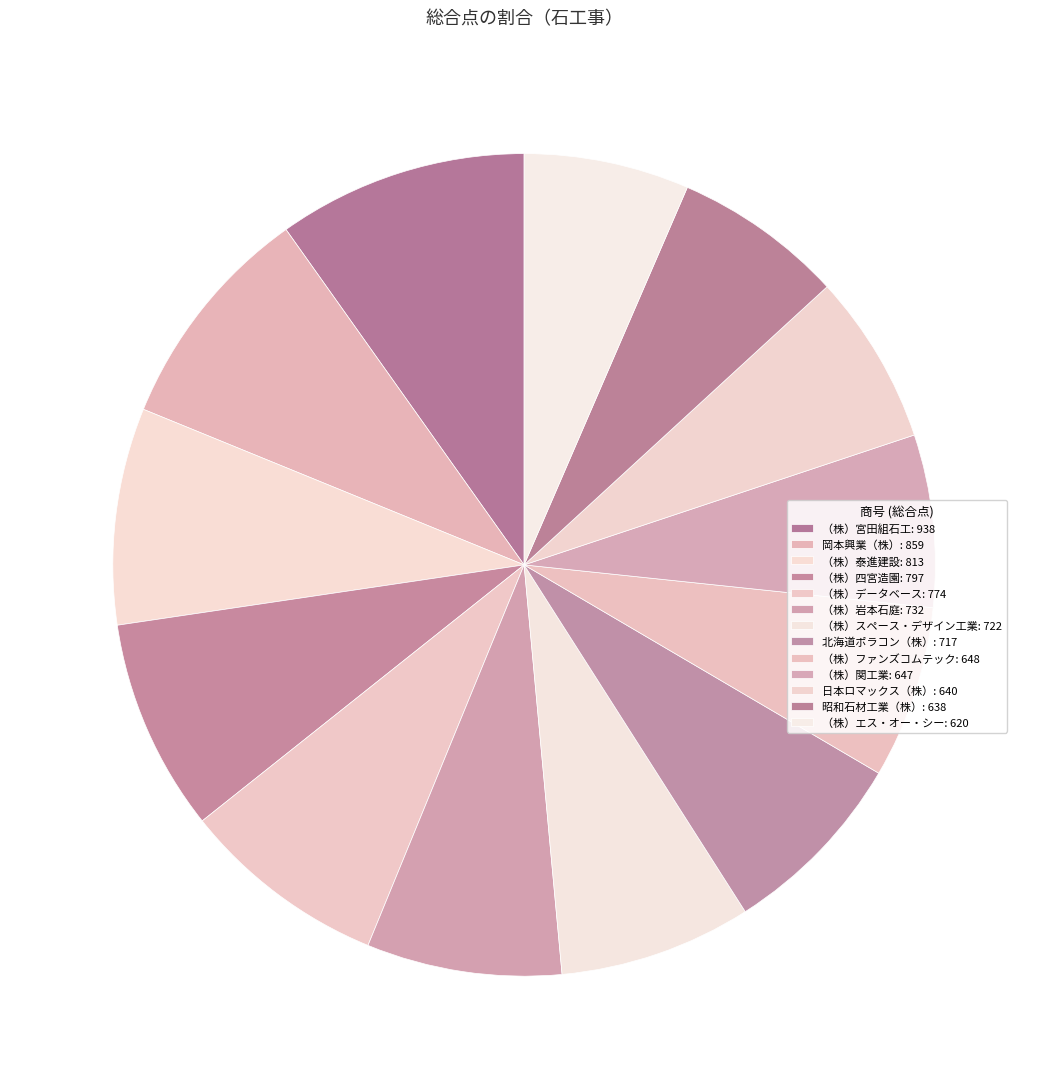

How many slices are in this pie chart?

13